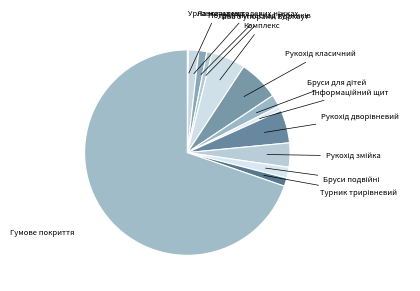

Which category has the smallest portion of the pie?

Урна металева